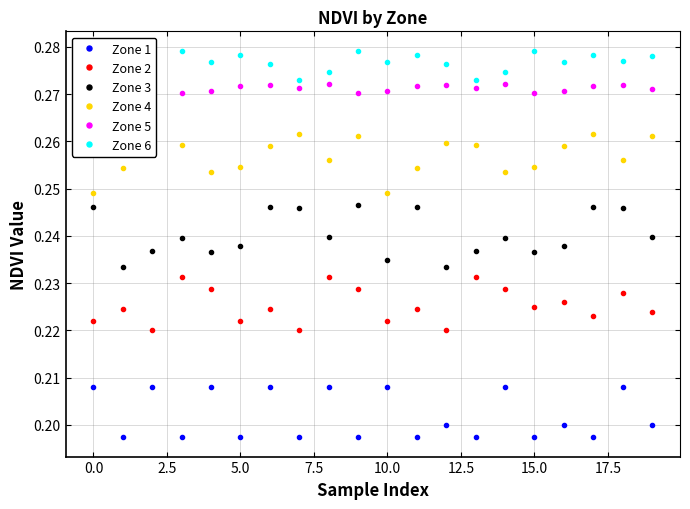

True or false: Zone 1 and Zone 4 intersect in this chart.

False